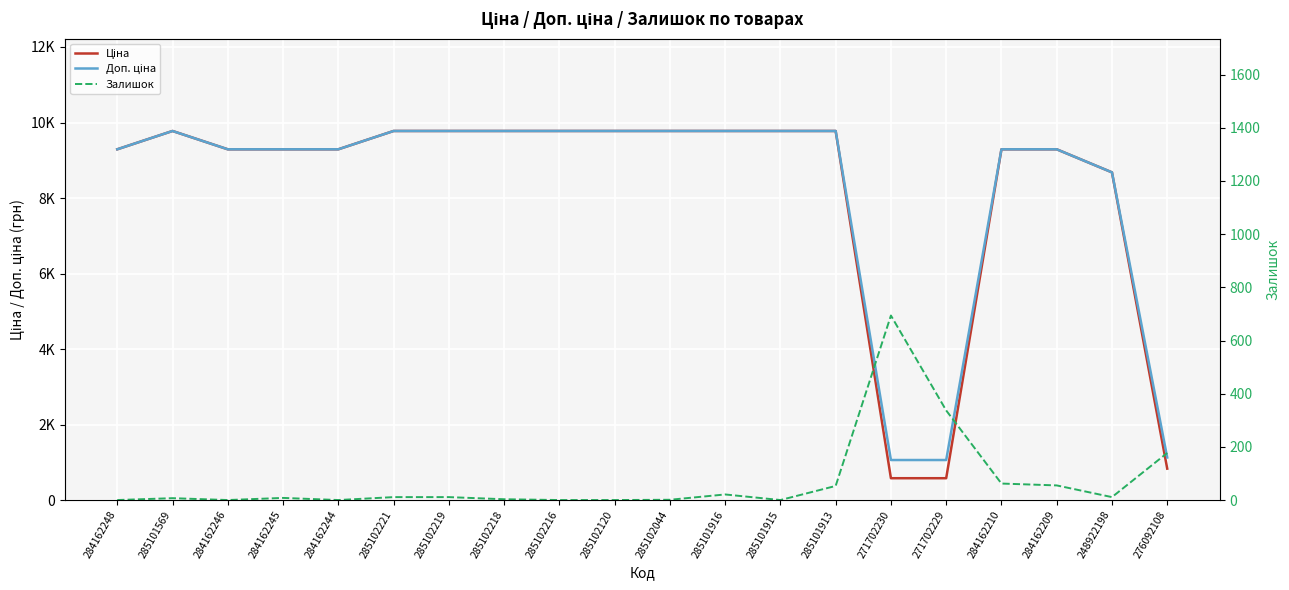

In Залишок, how many points are higher than both neighbors (excluding endpoints)?

4